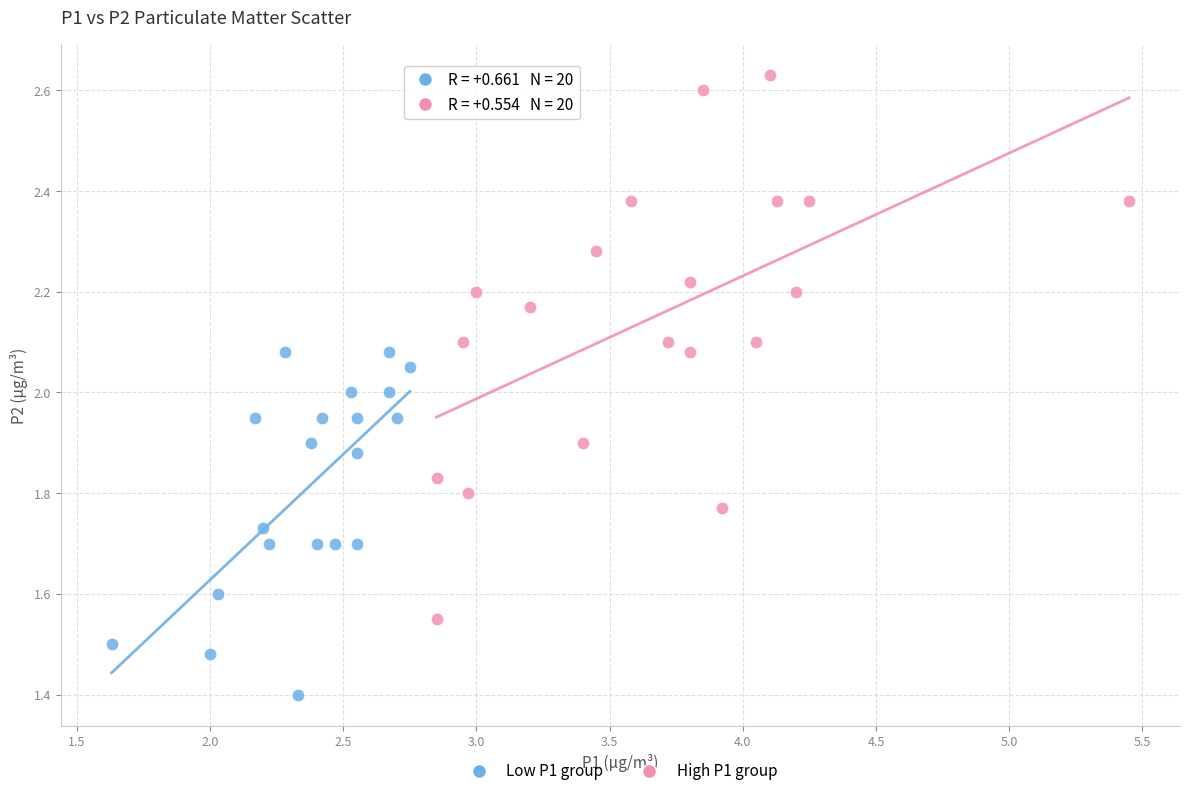

Which series contains the highest Y value?

High P1 group